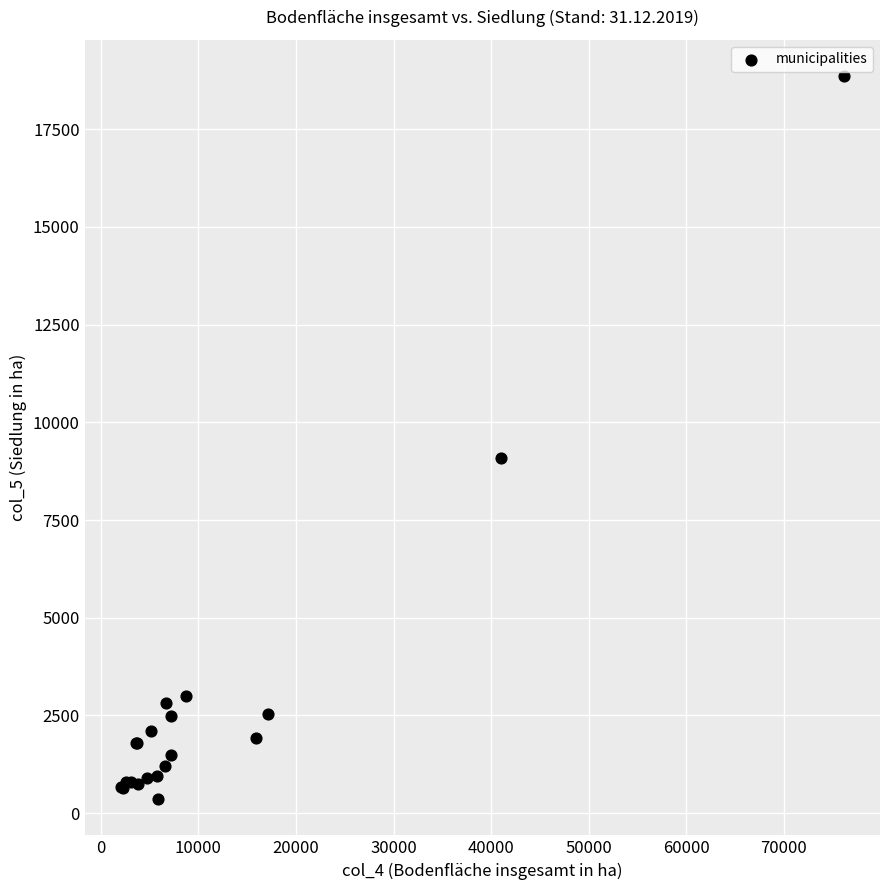

What Y value in the scatter plot is closest to 9608?

9076